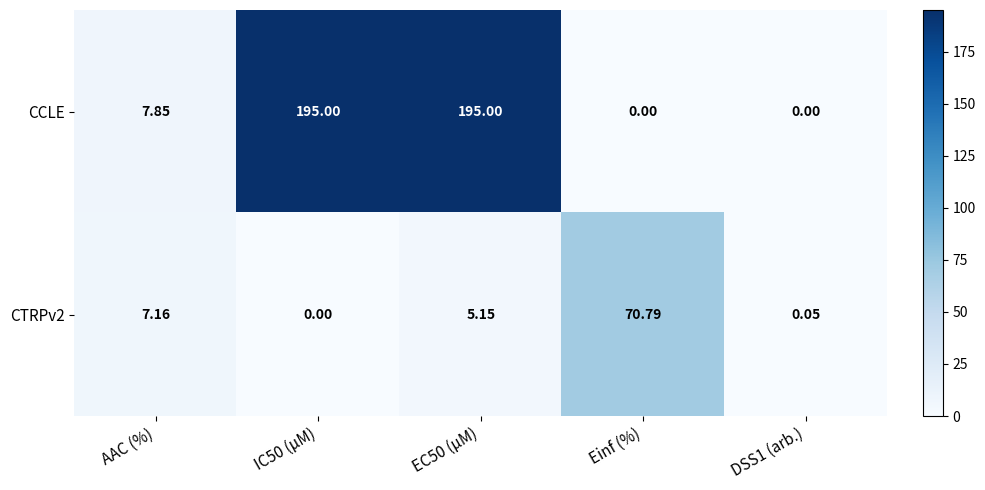

Where is CCLE nearest to the value 97?

AAC (%)